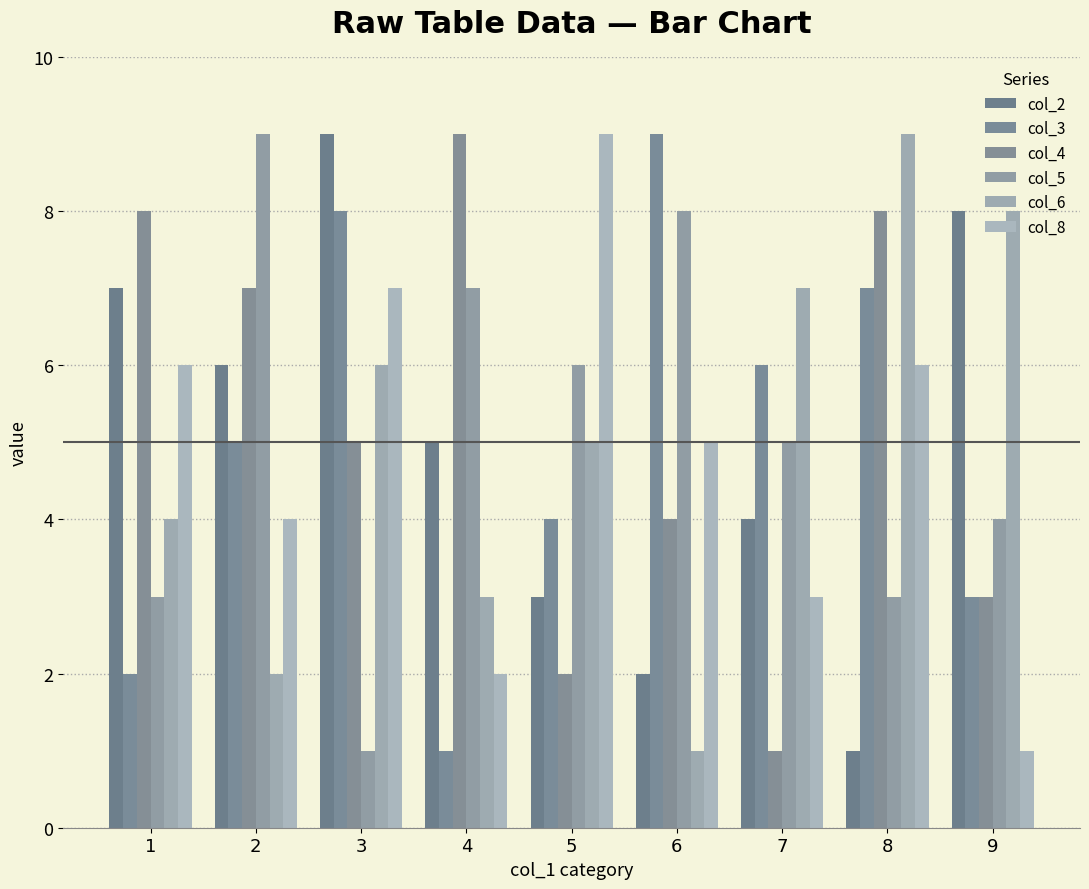

List the labels in order of col_6 value, smallest first.

6, 2, 4, 1, 5, 3, 7, 9, 8